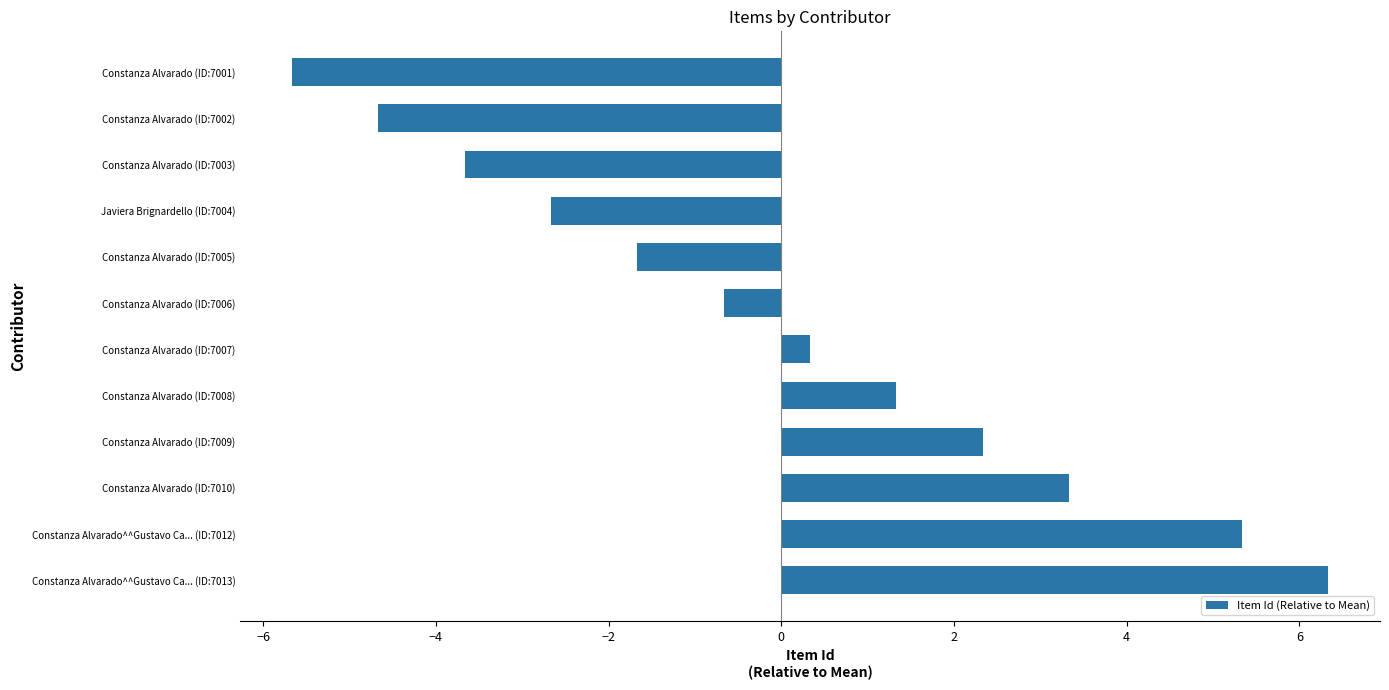

True or false: the data shows -1.7 at Constanza Alvarado (ID:7005).

True